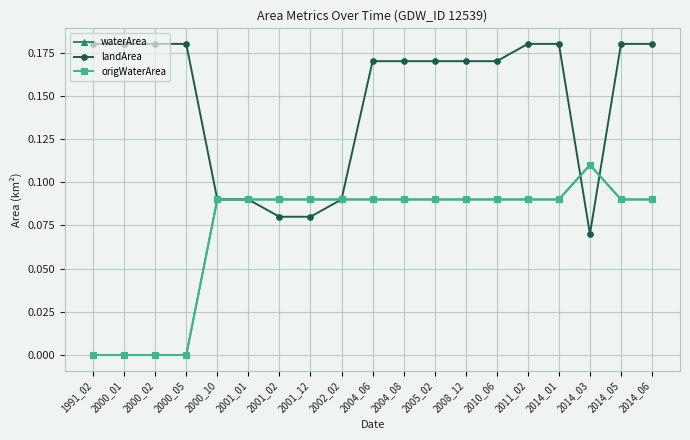

True or false: landArea has a value of 0.1 at 2001_12.

False